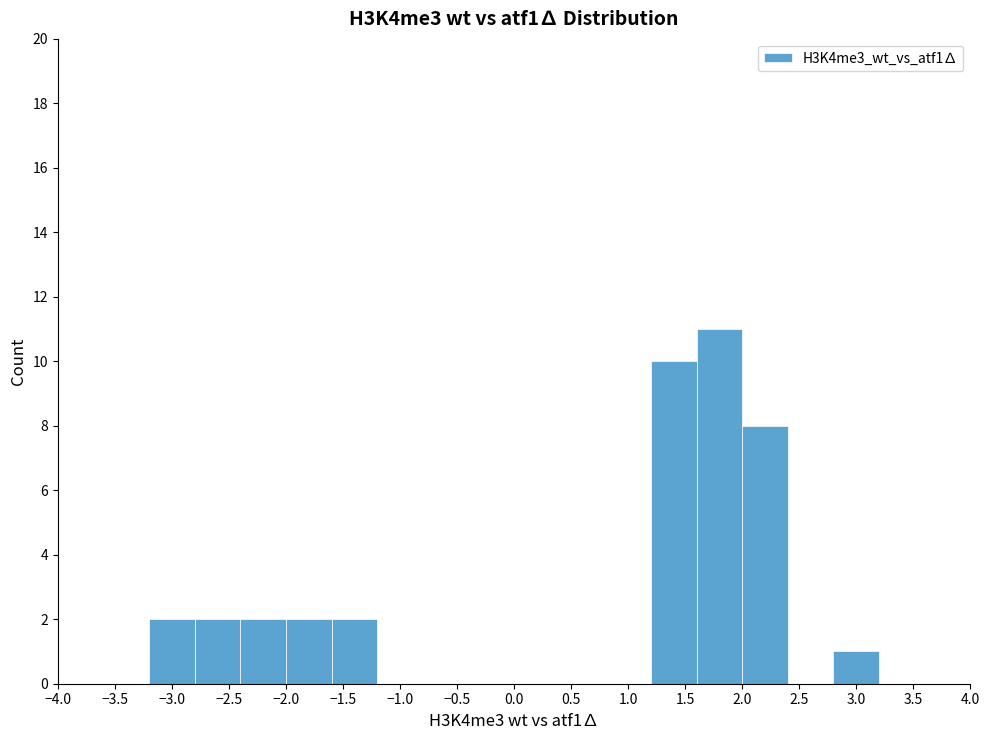

Reading left to right, transcribe this chart: for each bar, give the range it covers on the x-axis and its height. The values are not printed on the chart, so give them approximately, as read against the axis.

-4.0 to -3.6: 0
-3.6 to -3.2: 0
-3.2 to -2.8: 2
-2.8 to -2.4: 2
-2.4 to -2.0: 2
-2.0 to -1.6: 2
-1.6 to -1.2: 2
-1.2 to -0.8: 0
-0.8 to -0.4: 0
-0.4 to 0.0: 0
0.0 to 0.4: 0
0.4 to 0.8: 0
0.8 to 1.2: 0
1.2 to 1.6: 10
1.6 to 2.0: 11
2.0 to 2.4: 8
2.4 to 2.8: 0
2.8 to 3.2: 1
3.2 to 3.6: 0
3.6 to 4.0: 0